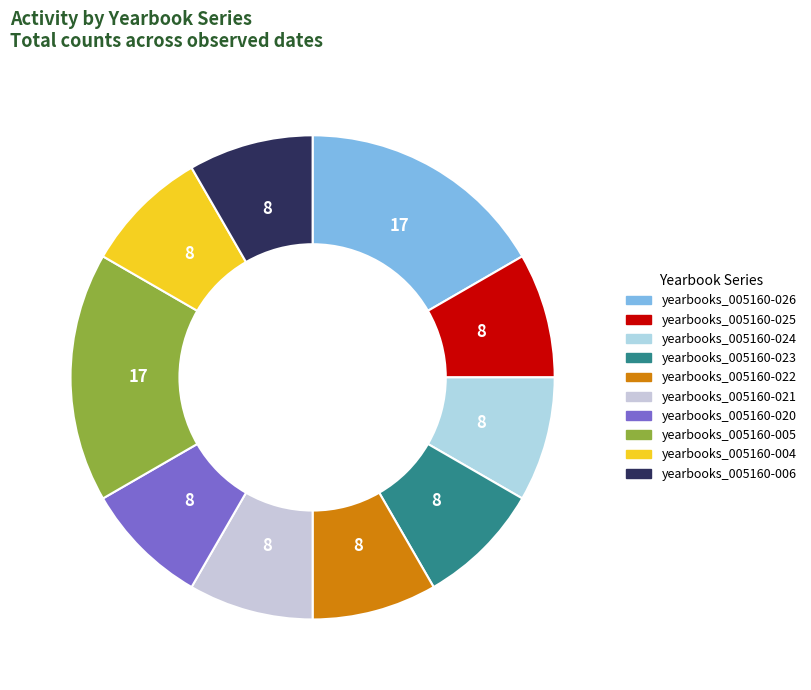

Which has a higher value, yearbooks_005160-004 or yearbooks_005160-022?

yearbooks_005160-022